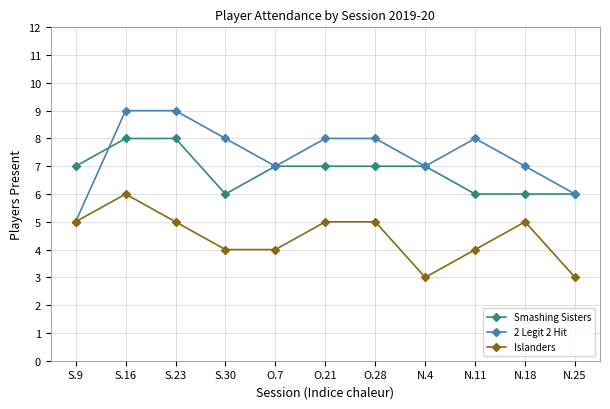

Where is the first local maximum for Islanders?

S.16